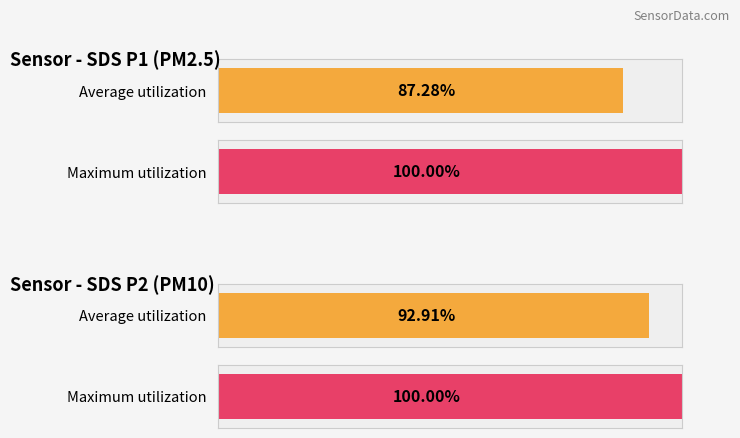

Which series has the largest range (max minus min)?

SDS_P1